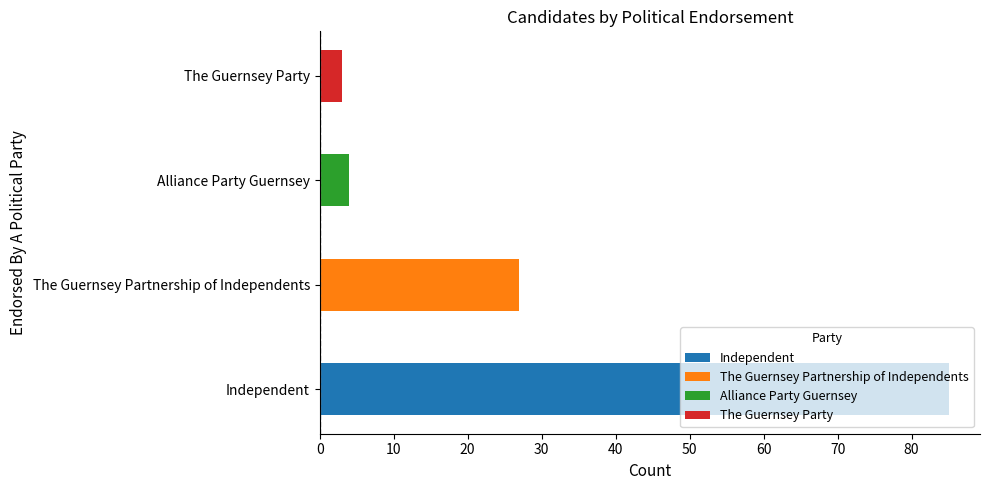

Between The Guernsey Party and Independent, which is larger?

Independent